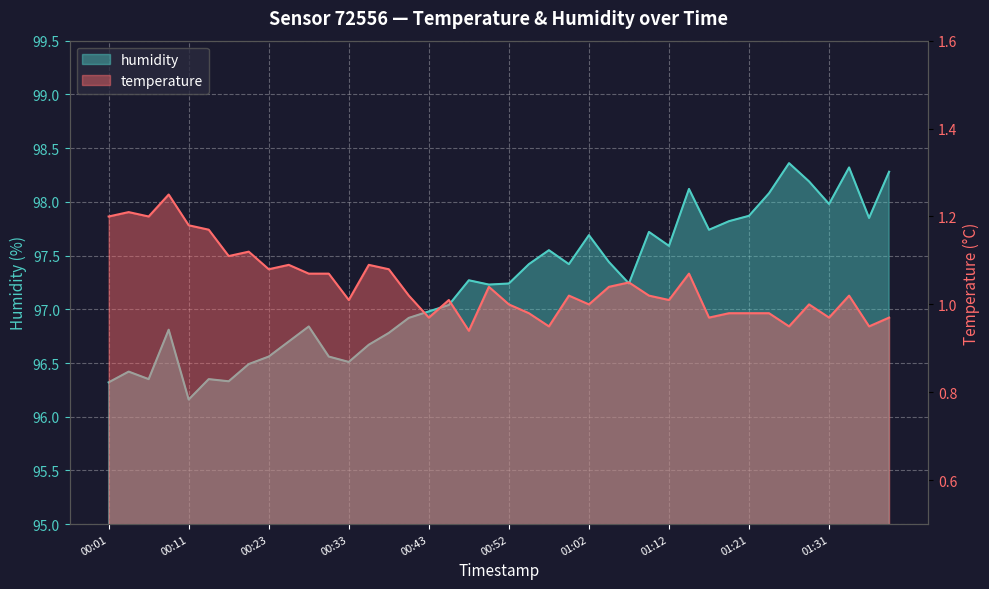

What is the spread (max minus min) of values at 01:34?

97.3